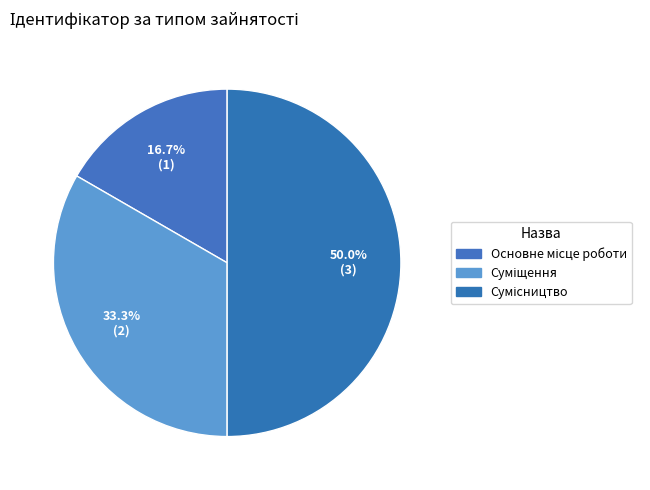

How many segments does this pie chart have?

3